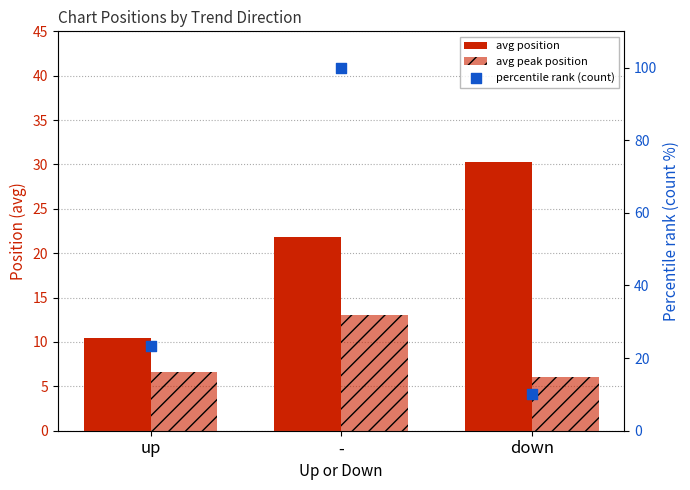

What are all the series names shown in the legend?

avg position, avg peak position, percentile rank (count)